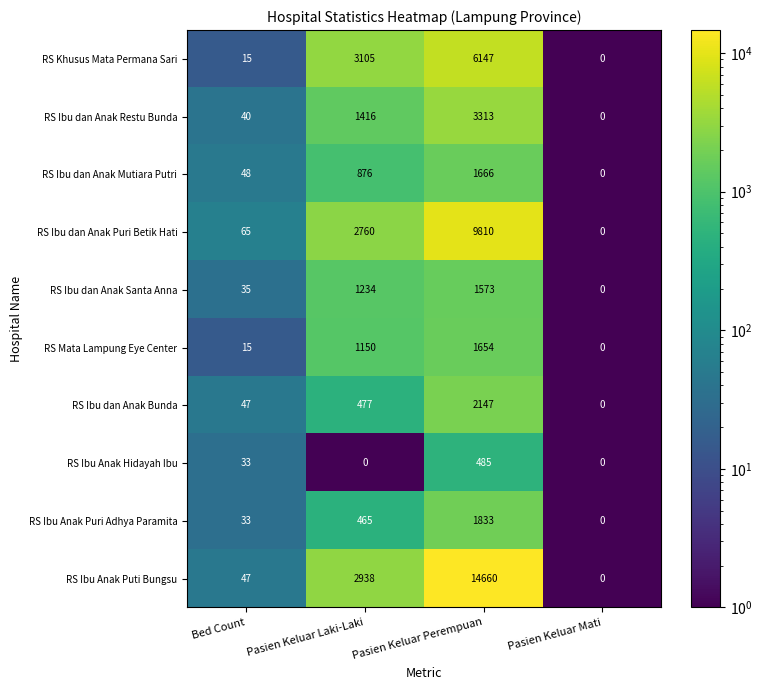

What is the difference between the RS Mata Lampung Eye Center values at Bed Count and Pasien Keluar Perempuan?

1639